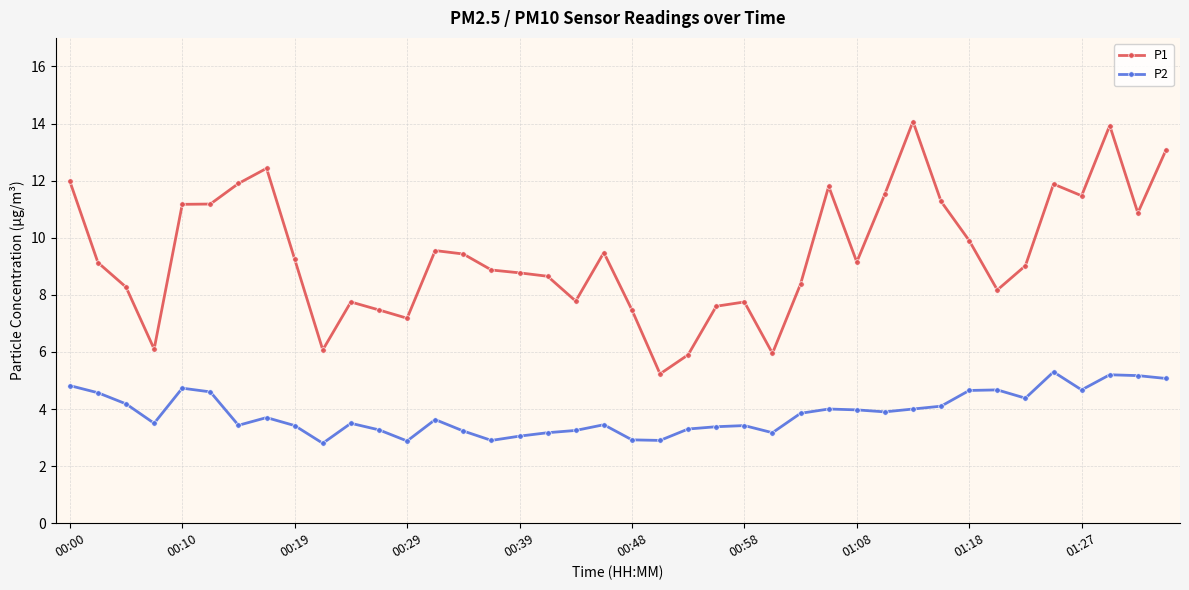

Which series has the largest total across all categories?

P1